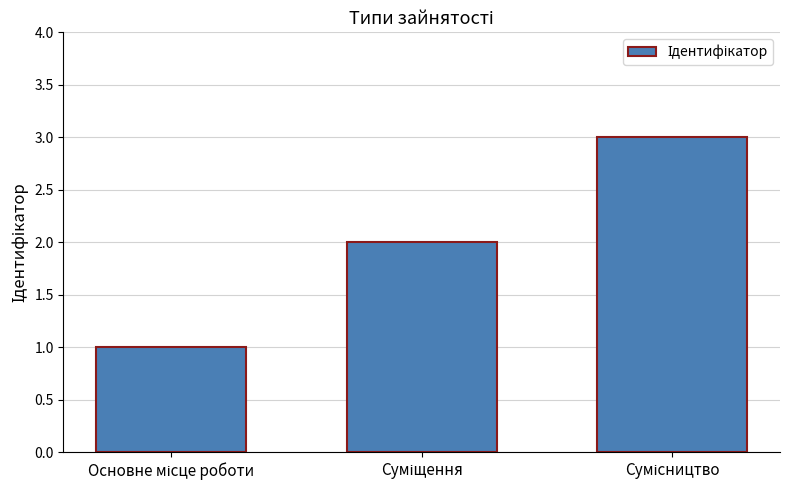

What is the sum of all values?

6